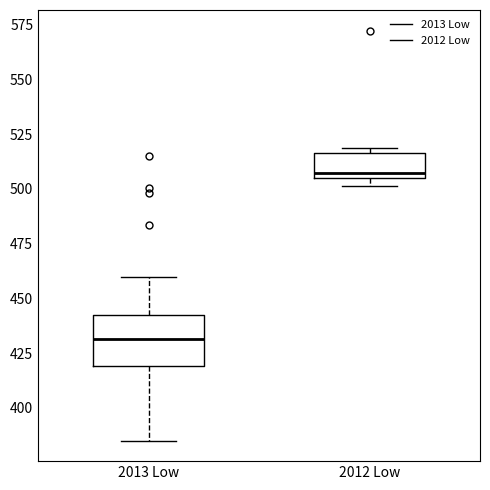

Where does the upper whisker of the box for 2013 Low end on the y-axis? The values are not printed on the chart, so give them approximately, as read against the axis.

460